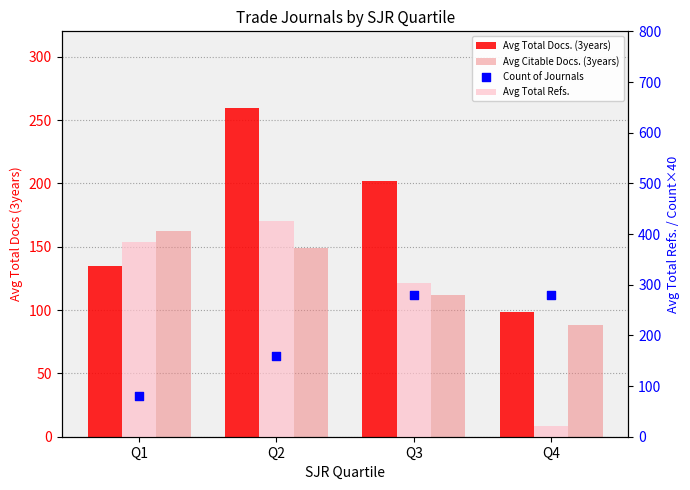

At which category is the sum across all series the highest?

Q2